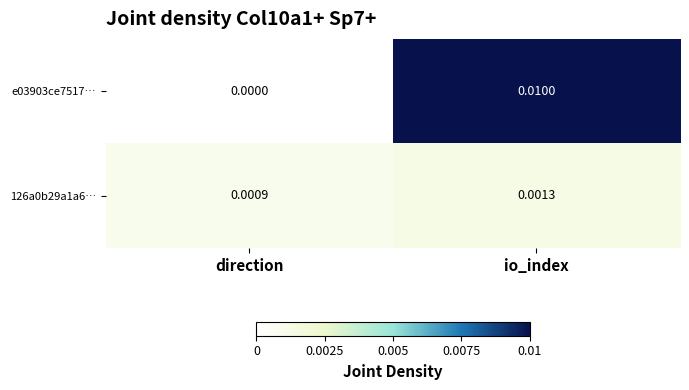

Count the number of data series in this chart.

2